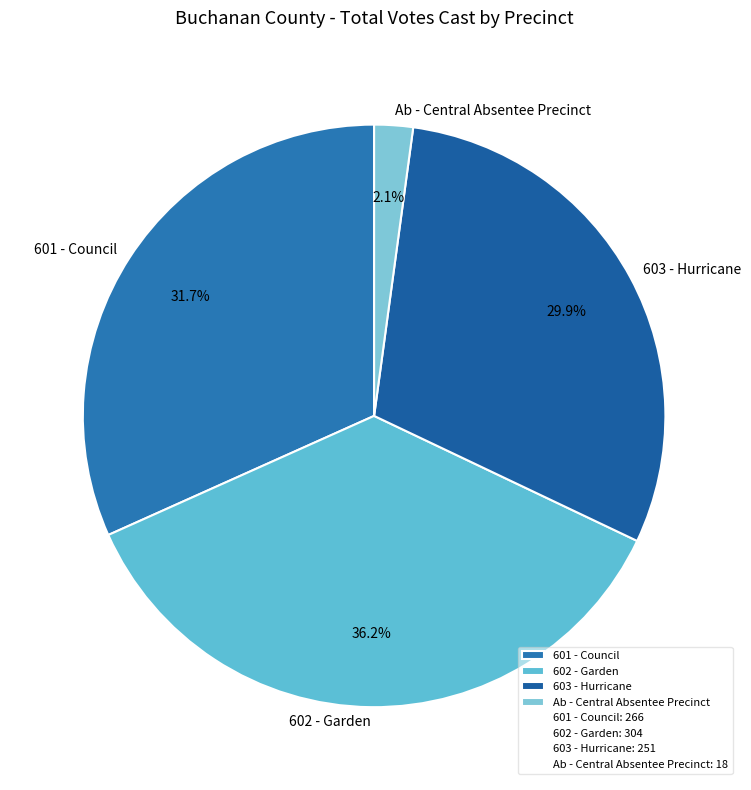

Rank the categories by value from highest to lowest.

602 - Garden, 601 - Council, 603 - Hurricane, Ab - Central Absentee Precinct